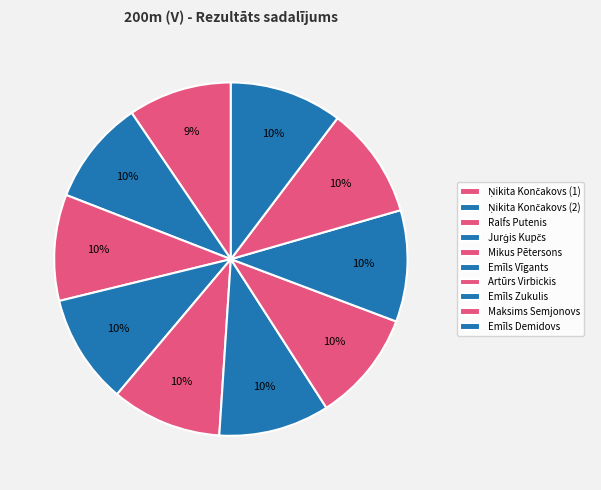

To the nearest percent, what percentage of the pie is Jurģis Kupčs?

10%